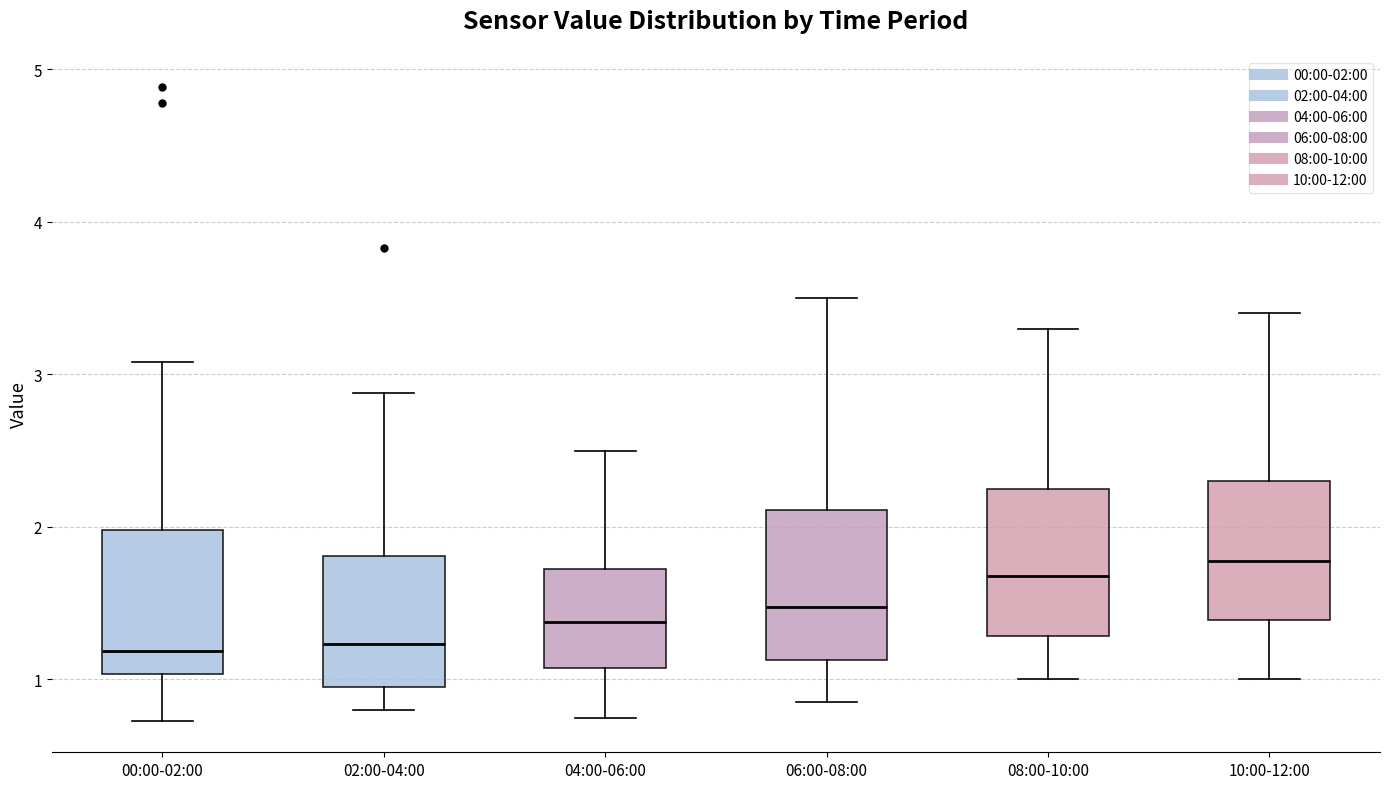

Reading left to right, transcribe this box plot: for each box, give where its median line is, the range the box spans, and where its two whiskers end, as read against the y-axis. The values are not printed on the chart, so give them approximately, as read against the axis.

00:00-02:00: median 1.2, box 1.0 to 2.0, whiskers 0.7 to 3.1
02:00-04:00: median 1.2, box 1.0 to 1.8, whiskers 0.8 to 2.9
04:00-06:00: median 1.4, box 1.1 to 1.7, whiskers 0.8 to 2.5
06:00-08:00: median 1.5, box 1.1 to 2.1, whiskers 0.9 to 3.5
08:00-10:00: median 1.7, box 1.3 to 2.3, whiskers 1.0 to 3.3
10:00-12:00: median 1.8, box 1.4 to 2.3, whiskers 1.0 to 3.4